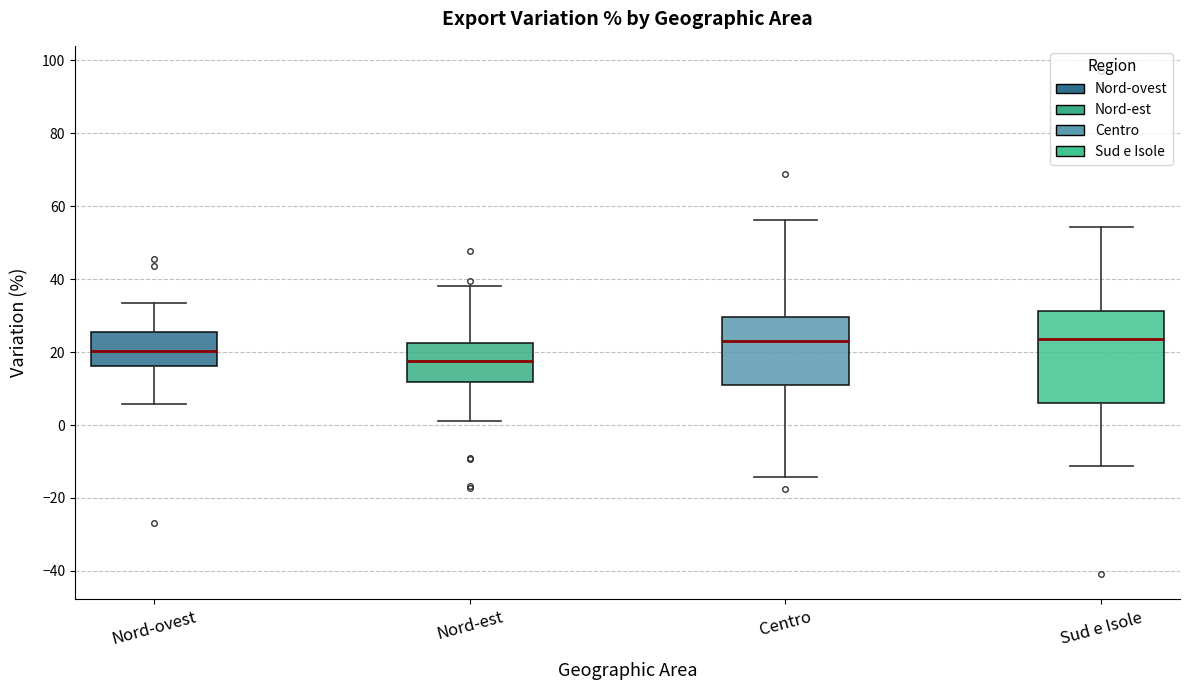

Where does the median line of the box for Nord-ovest sit on the y-axis? The values are not printed on the chart, so give them approximately, as read against the axis.

20